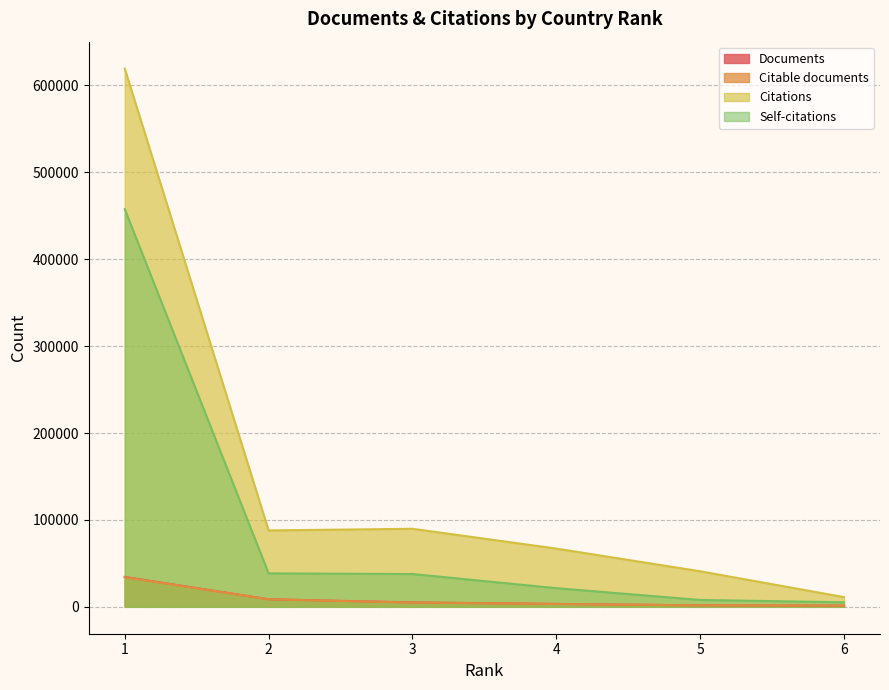

True or false: Documents and Citable documents intersect in this chart.

False